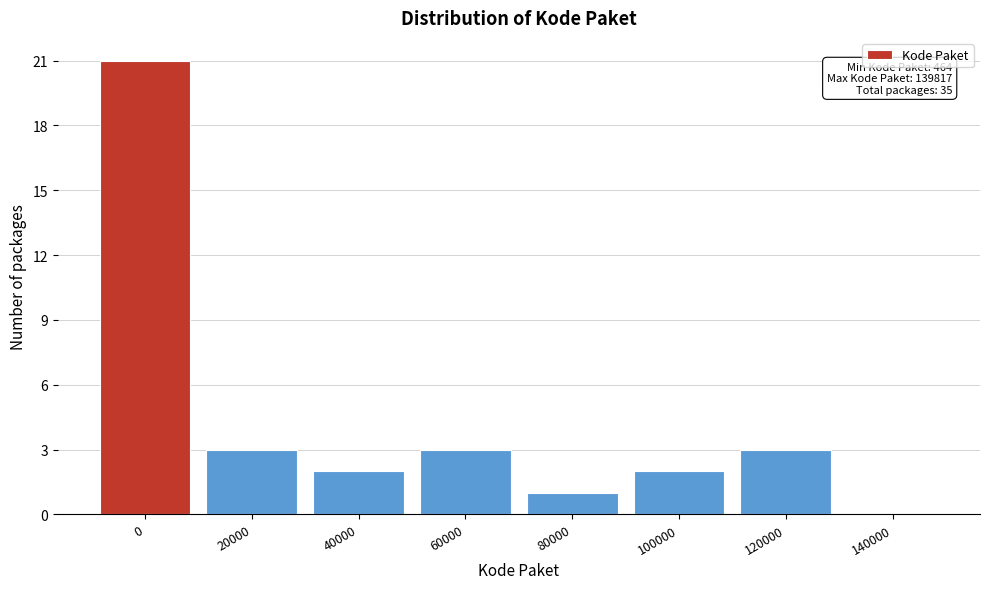

Reading left to right, transcribe all the data shown in this chart.

0=21	20000=3	40000=2	60000=3	80000=1	100000=2	120000=3	140000=0